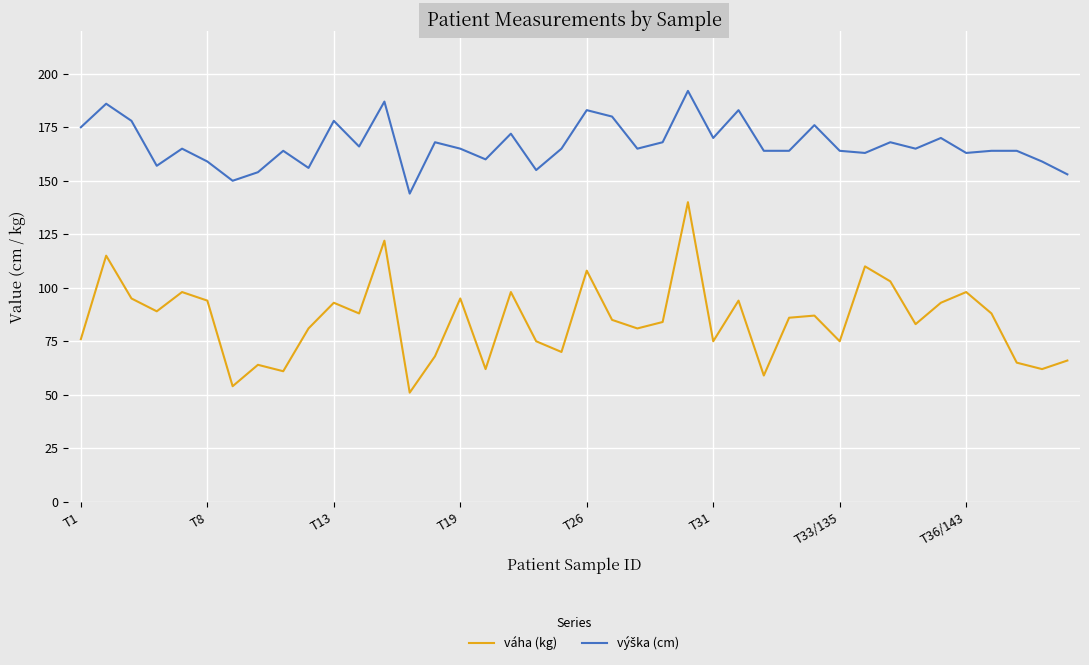

How many lines are shown in the chart?

2